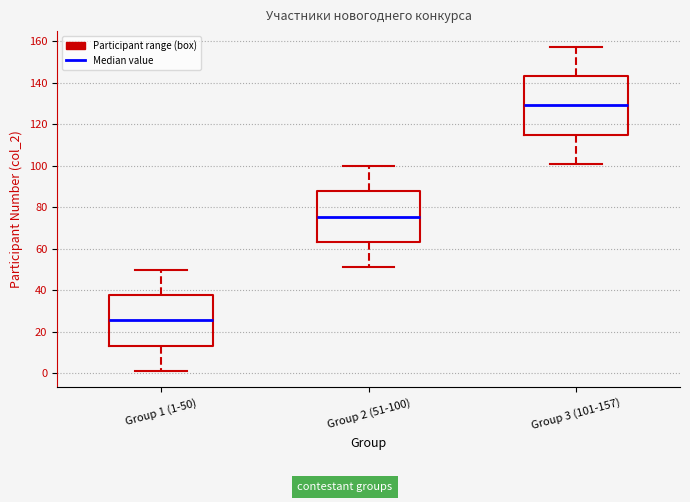

Reading left to right, read every box against the y-axis: the position of its median line, the range the box covers, and the ends of its whiskers. The values are not printed on the chart, so give them approximately, as read against the axis.

Group 1 (1-50): median 26, box 14 to 38, whiskers 2 to 50
Group 2 (51-100): median 76, box 64 to 88, whiskers 52 to 100
Group 3 (101-157): median 130, box 116 to 144, whiskers 102 to 158